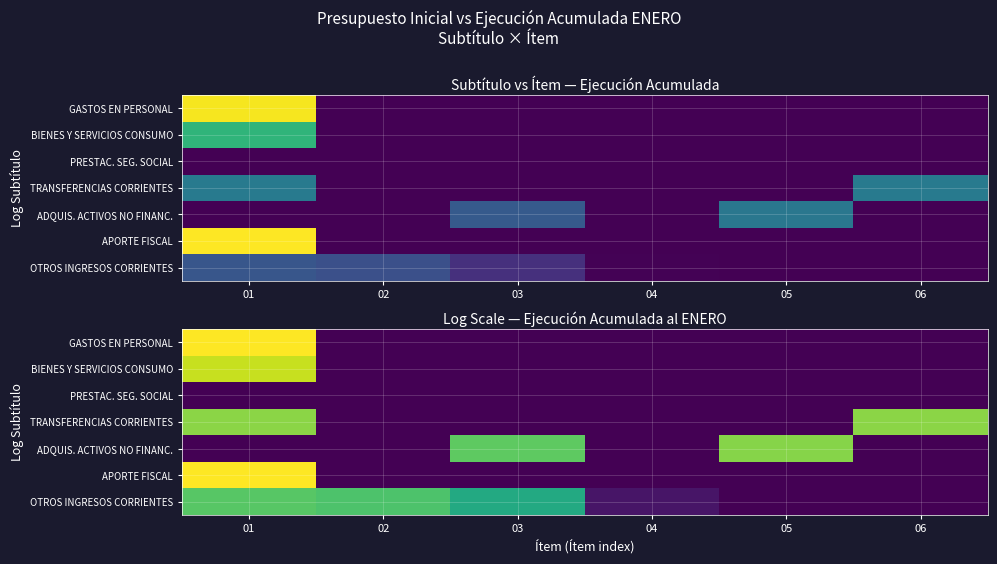

Which category has the highest value in the APORTE FISCAL series?

01